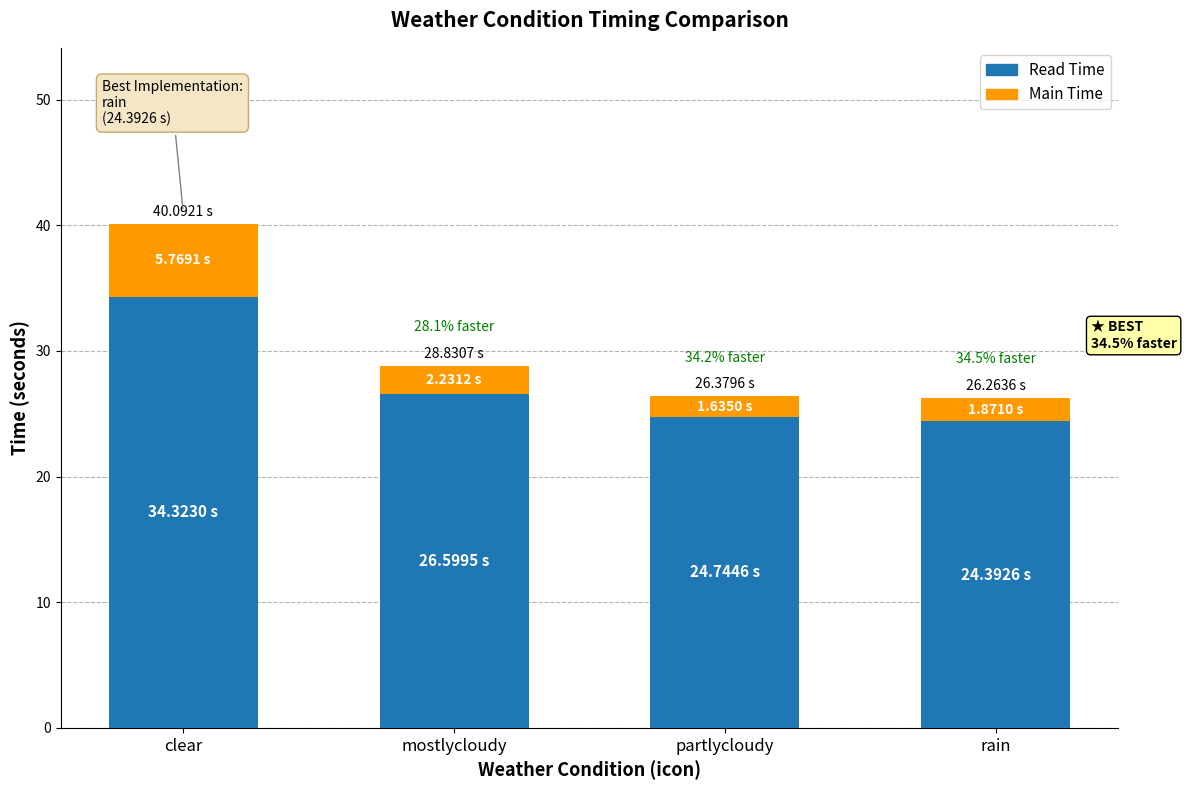

At which label does Read Time reach its peak?

clear